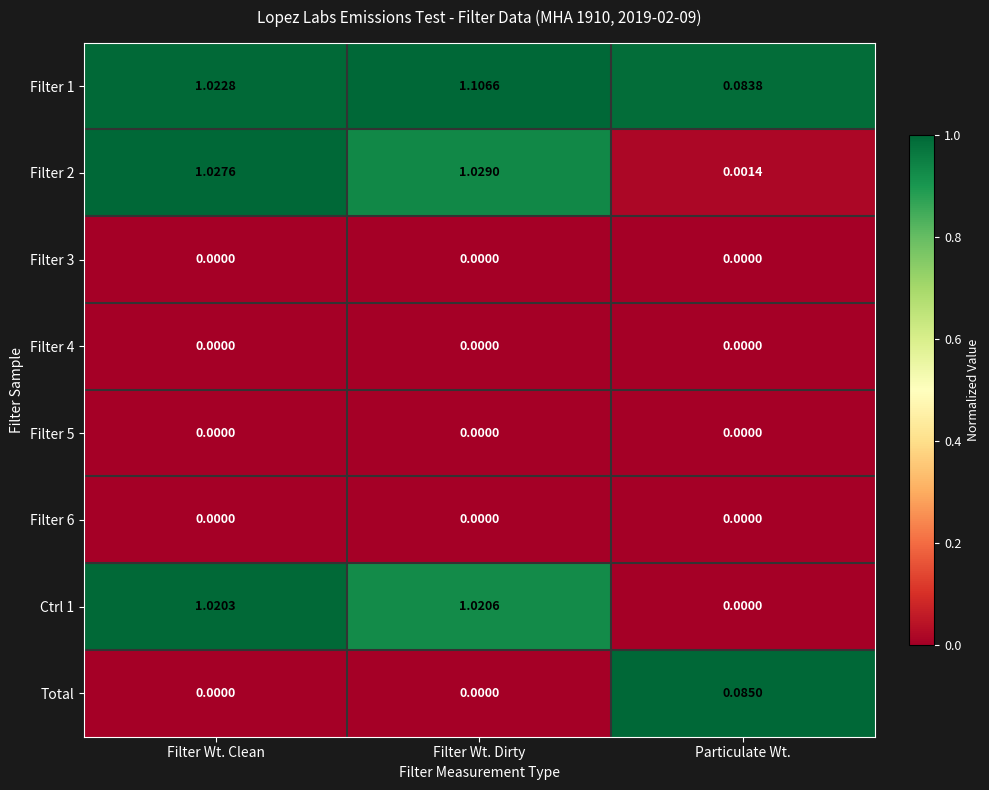

Is the value of Filter 1 at Filter Wt. Dirty greater than the value of Filter 4 at Particulate Wt.?

Yes